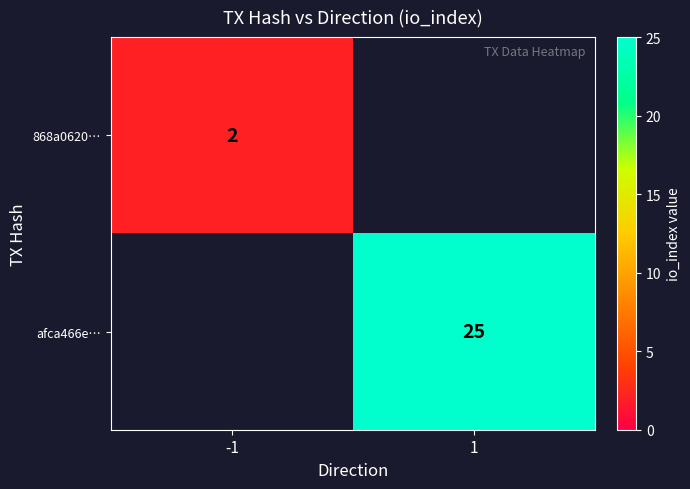

Is the value of 868a0620… at -1 greater than the value of afca466e… at 1?

No